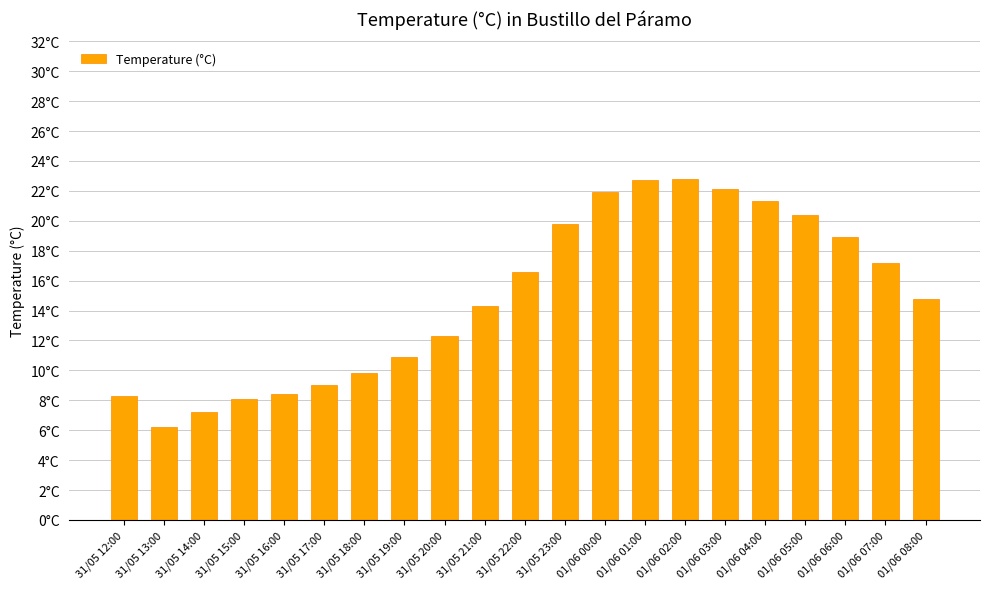

Reading left to right, list all the values displayed in this chart.

8.3	6.2	7.2	8.1	8.4	9.0	9.8	10.9	12.3	14.3	16.6	19.8	21.9	22.7	22.8	22.1	21.3	20.4	18.9	17.2	14.8